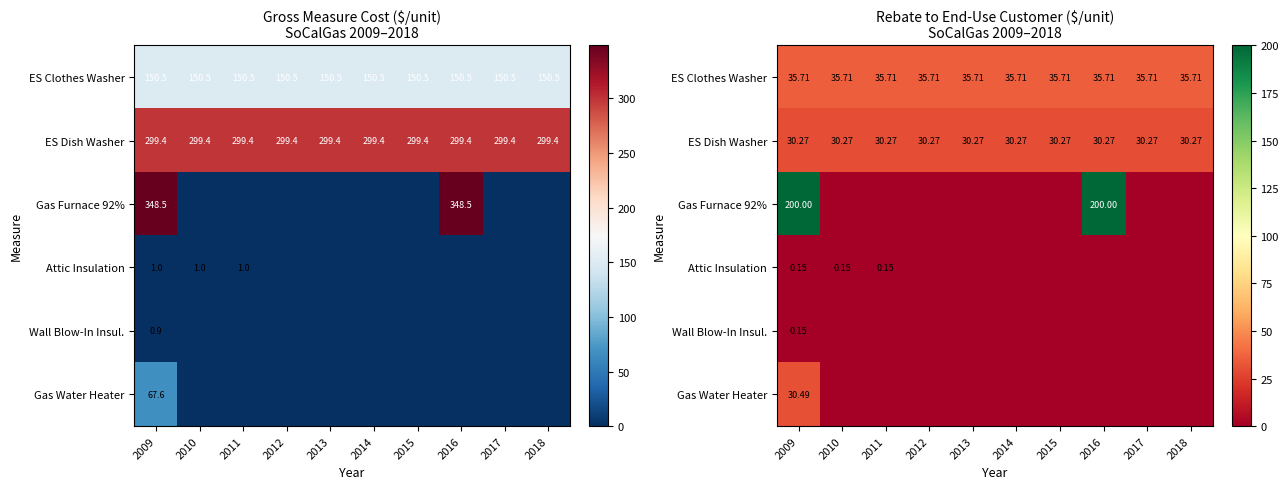

At how many categories does at least one series exceed 84?

2